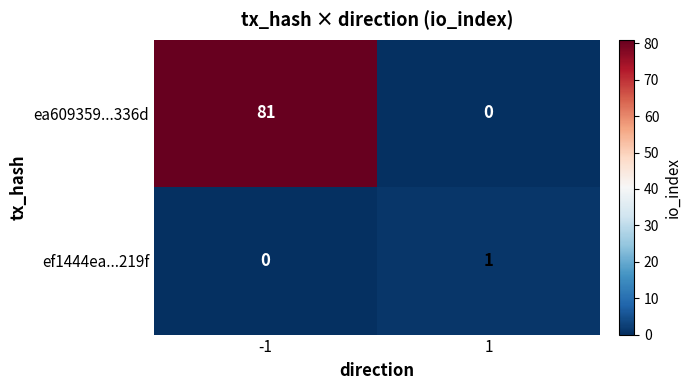

Which series has the largest total across all categories?

ea609359...336d